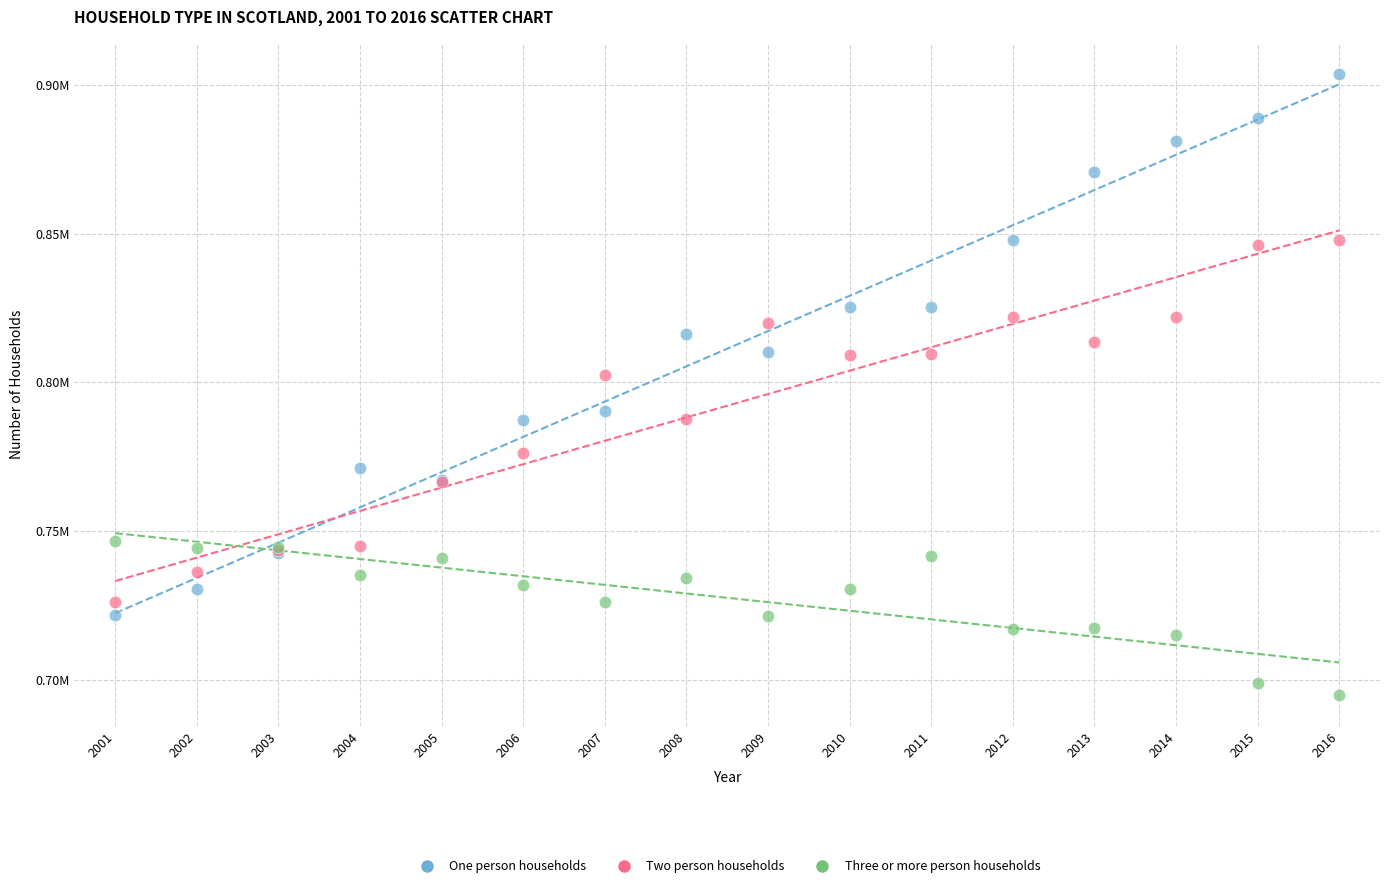

Which series contains the lowest Y value?

Three or more person households